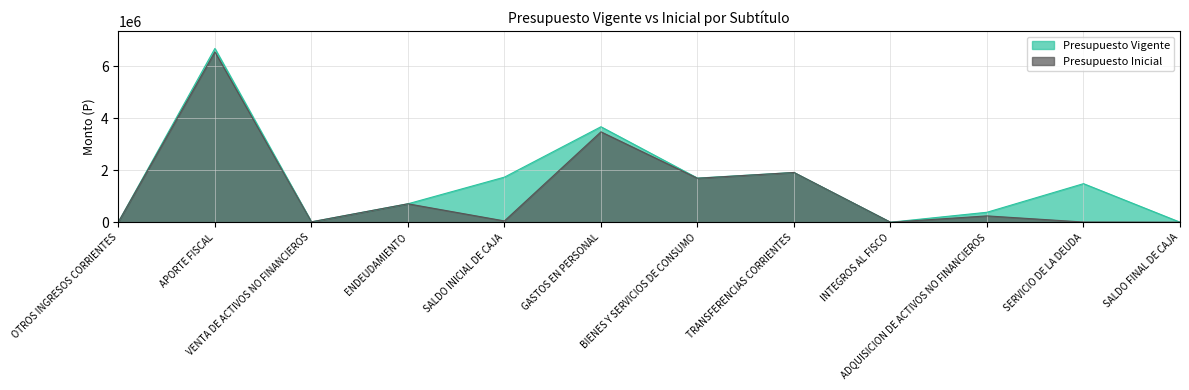

Count the number of categories in the chart.

12